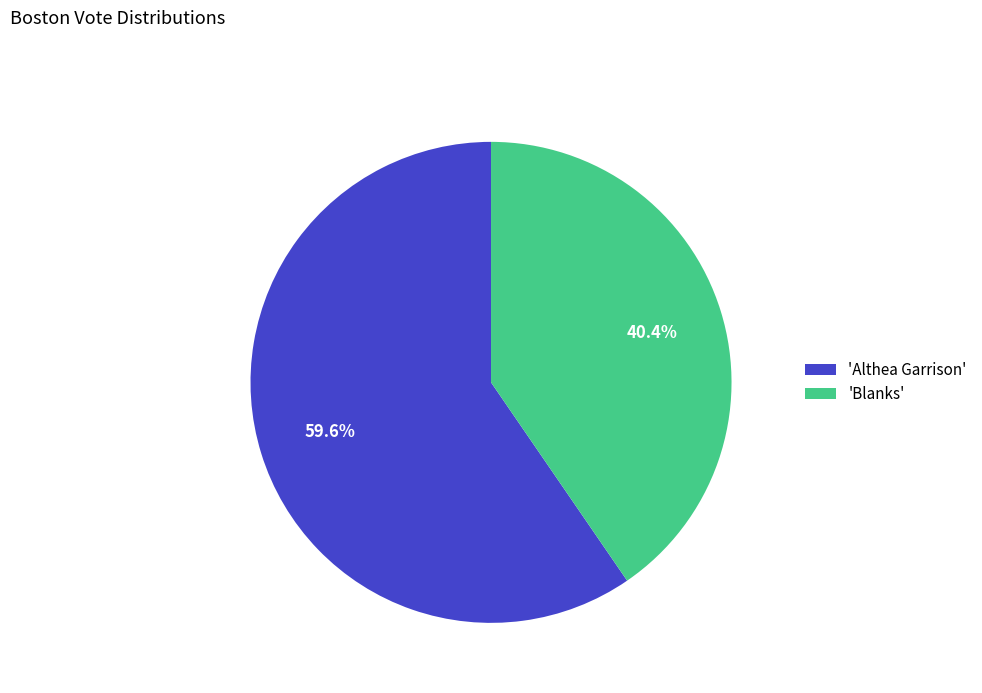

Is there any slice that represents more than half of the pie?

Yes